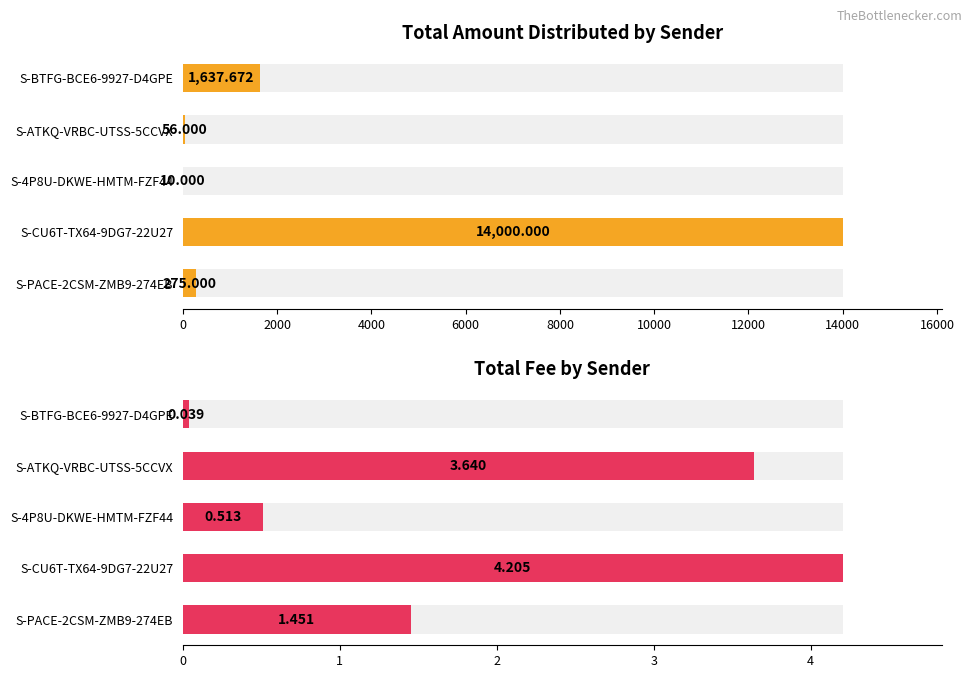

What is the difference between the maximum and minimum values in the Total Fee series?

4.2